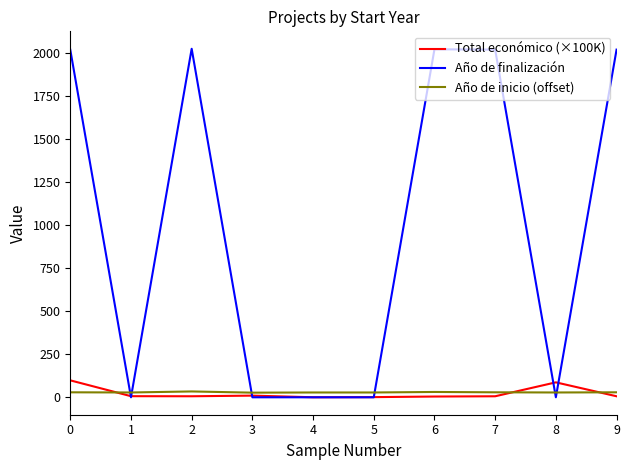

Between which two adjacent categories do Año de inicio (offset) and Año de finalización first intersect?

0 and 1